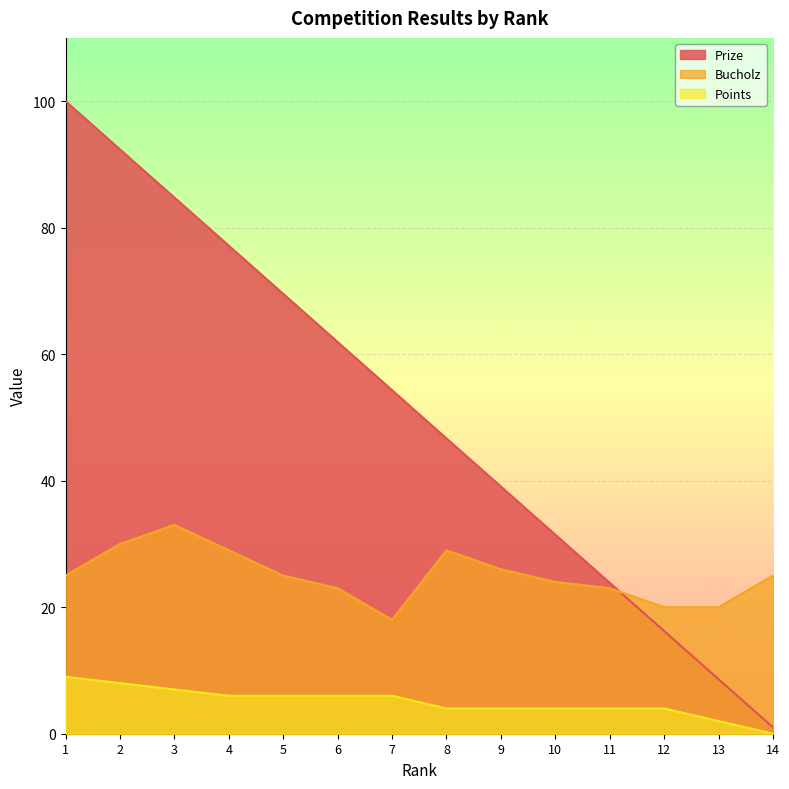

How many times do Prize and Bucholz cross each other?

1